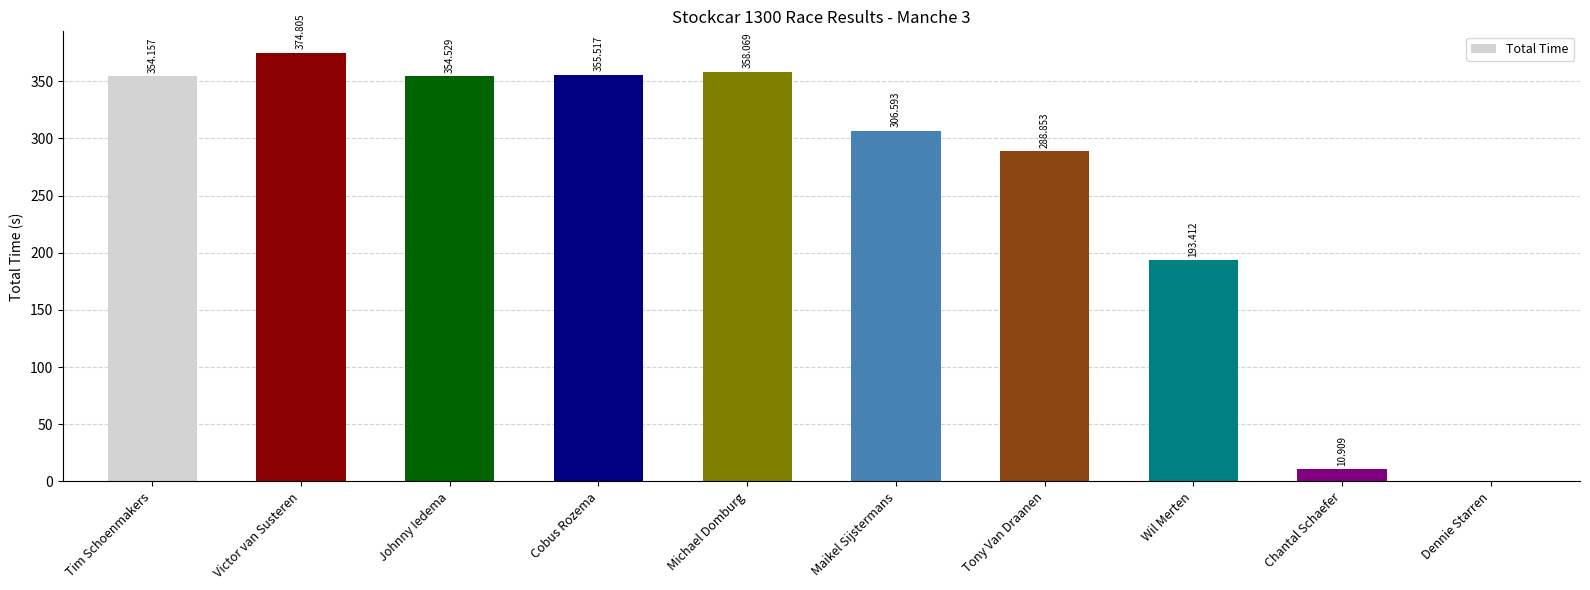

Where does the data first go above 354?

Tim Schoenmakers